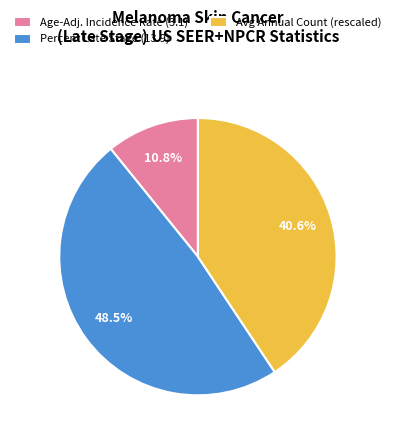

Rank the categories by value from highest to lowest.

Percent Late Stage (13.9), Avg Annual Count (rescaled), Age-Adj. Incidence Rate (3.1)